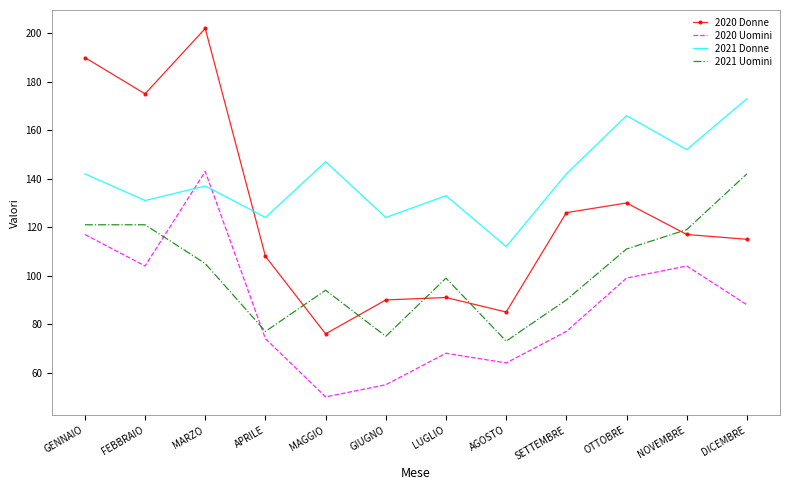

Which series has the largest total across all categories?

2021 Donne